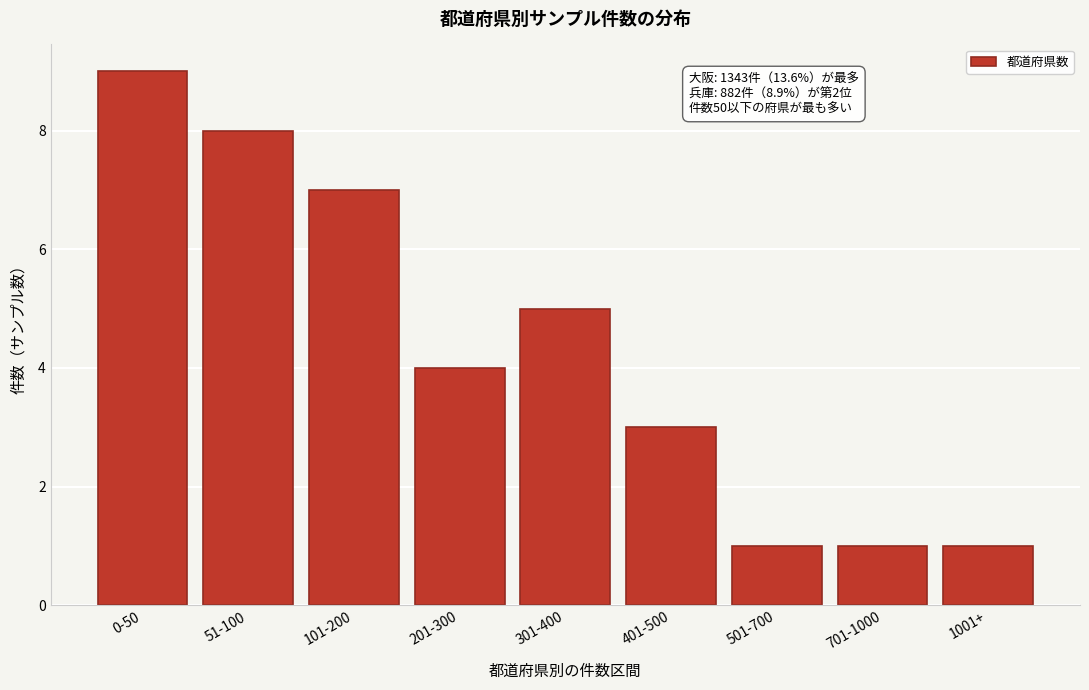

Reading left to right, list all the values displayed in this chart.

0-50=9	51-100=8	101-200=7	201-300=4	301-400=5	401-500=3	501-700=1	701-1000=1	1001+=1